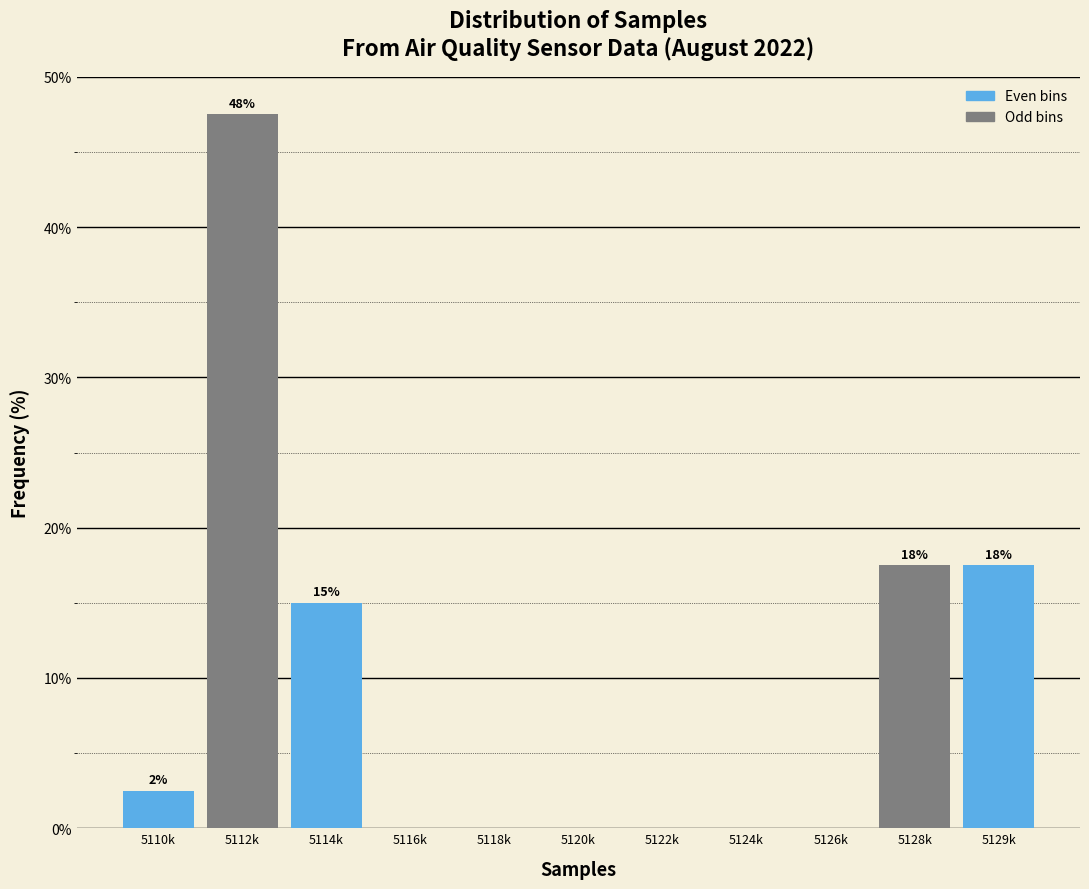

Reading right to left, transcribe all the data shown in this chart.

5129k=17.5	5128k=17.5	5126k=0.0	5124k=0.0	5122k=0.0	5120k=0.0	5118k=0.0	5116k=0.0	5114k=15.0	5112k=47.5	5110k=2.5